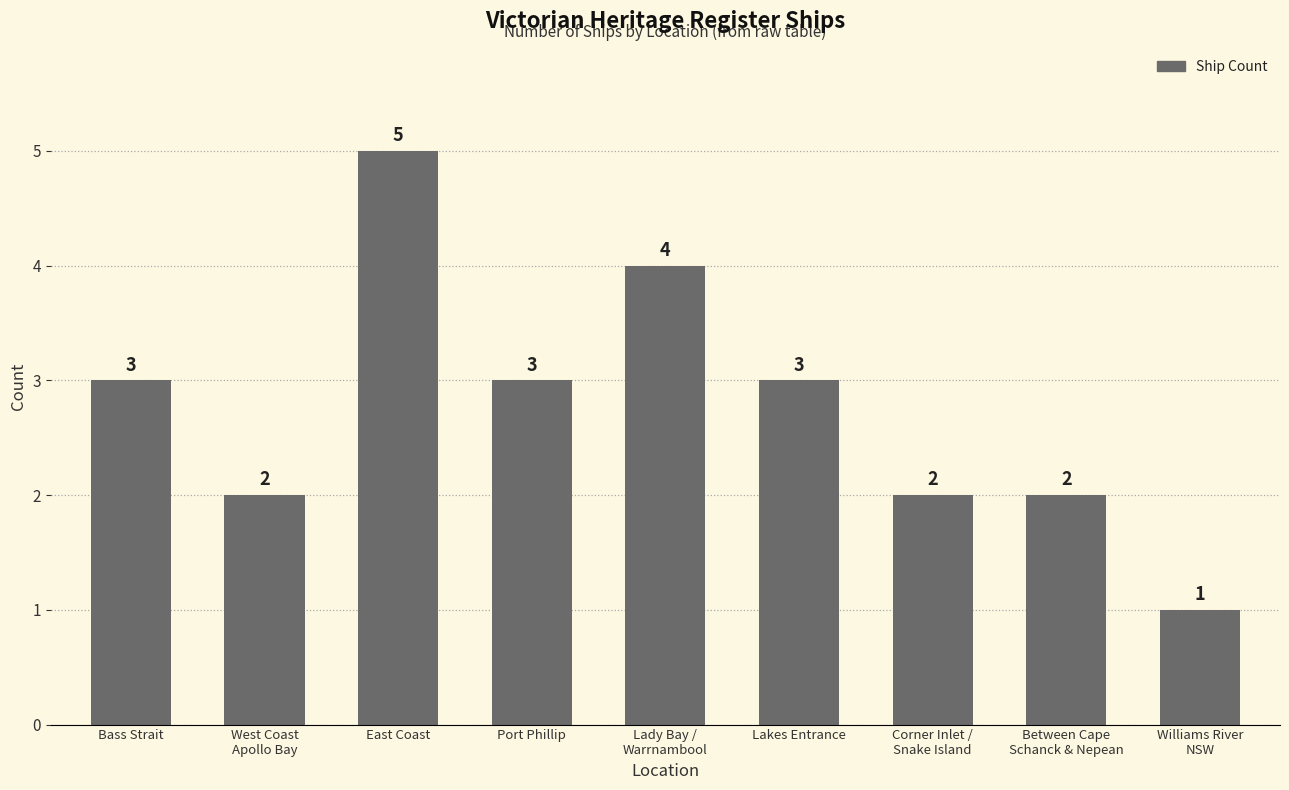

Does the chart contain stacked bars?

No